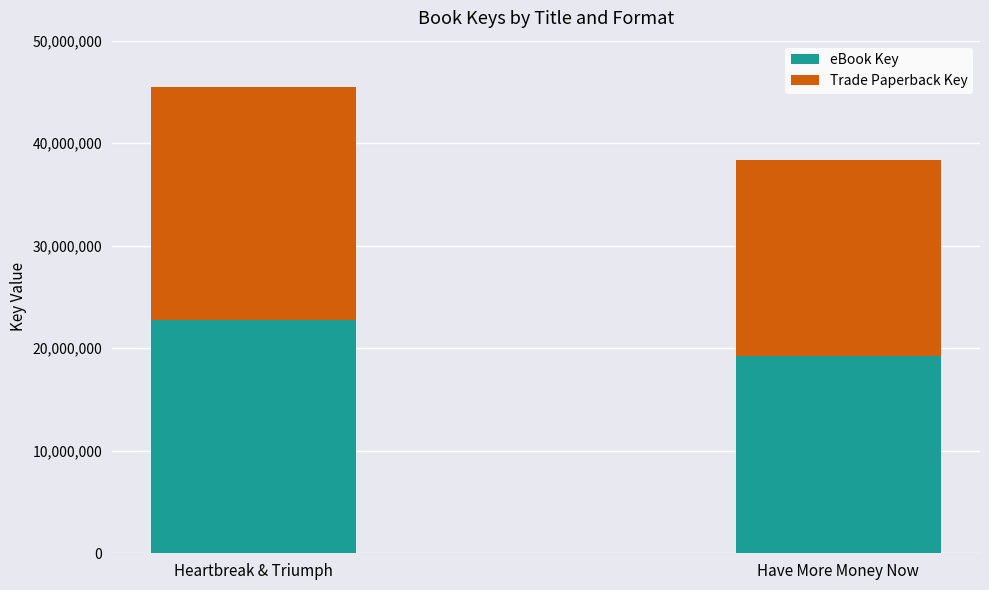

The eBook Key series shows 19201604 at Have More Money Now. True or false?

True